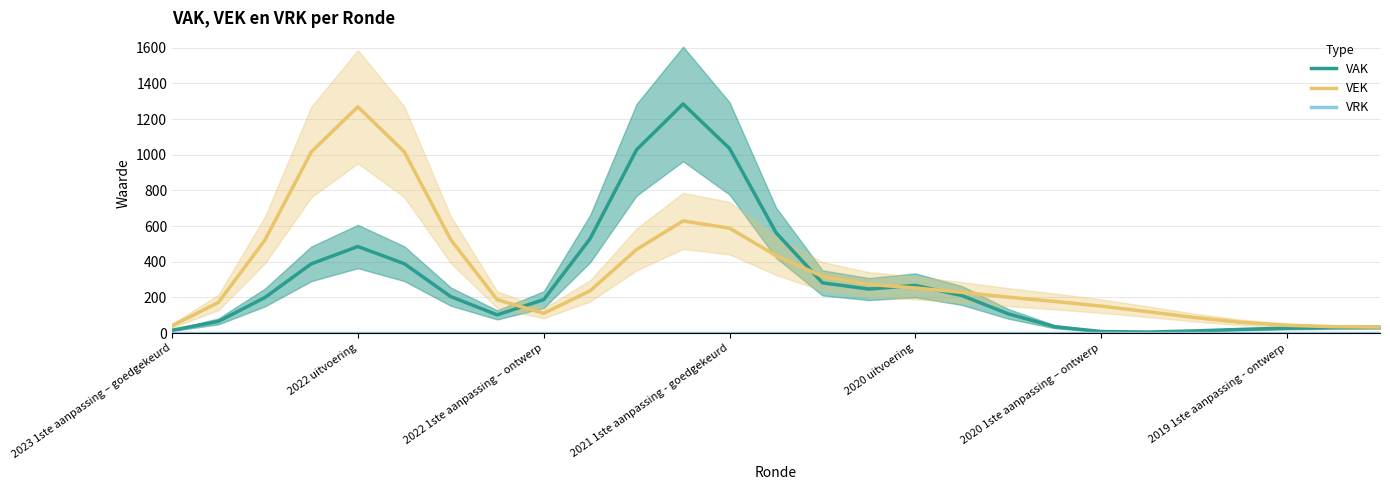

The value of VAK at 2021 1ste aanpassing - goedgekeurd is 1035.7. True or false?

True